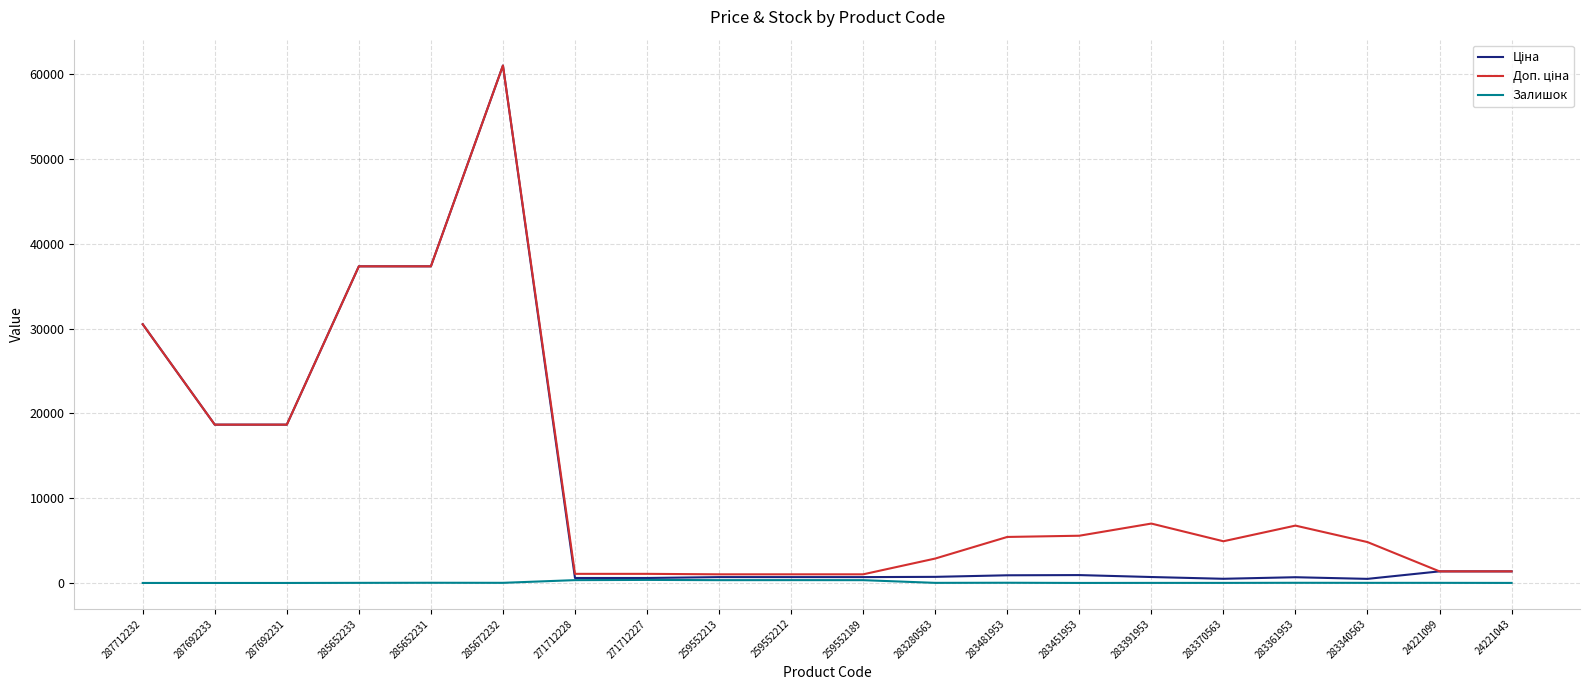

At which category is the sum across all series the highest?

285672232